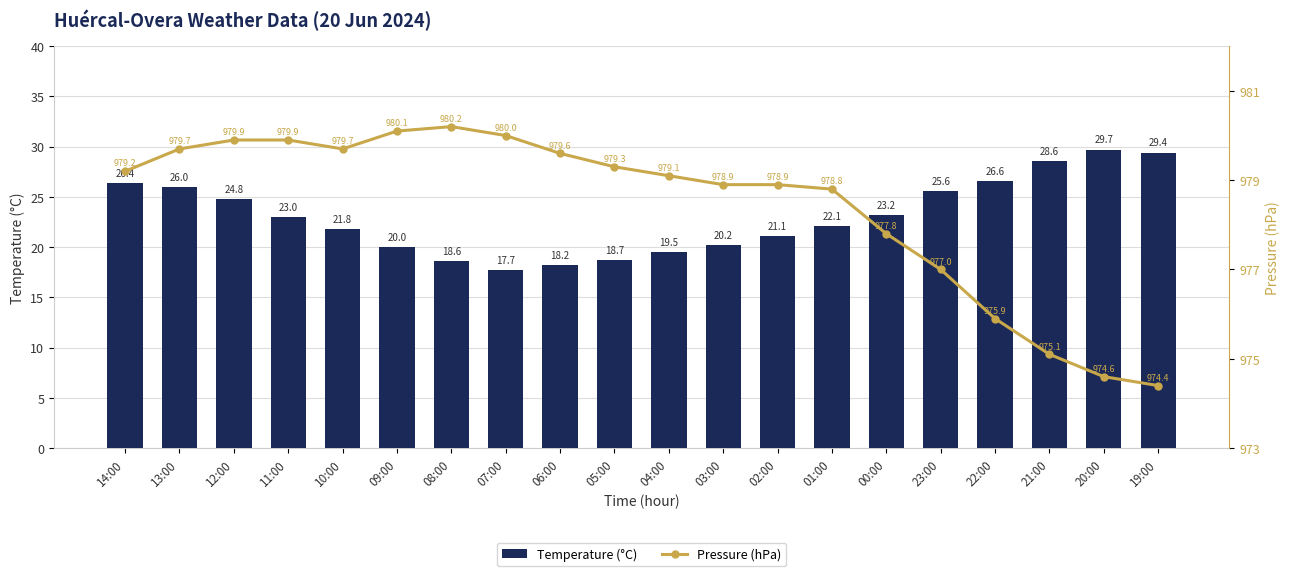

Which series changed the most between 21:00 and 19:00?

Temperature (°C)